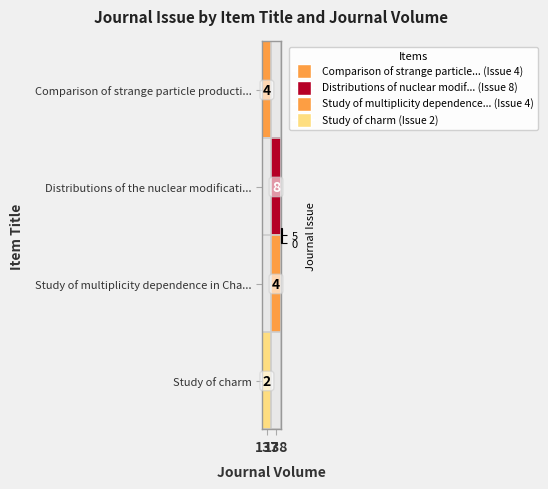

Which category has the lowest value across all series?

137